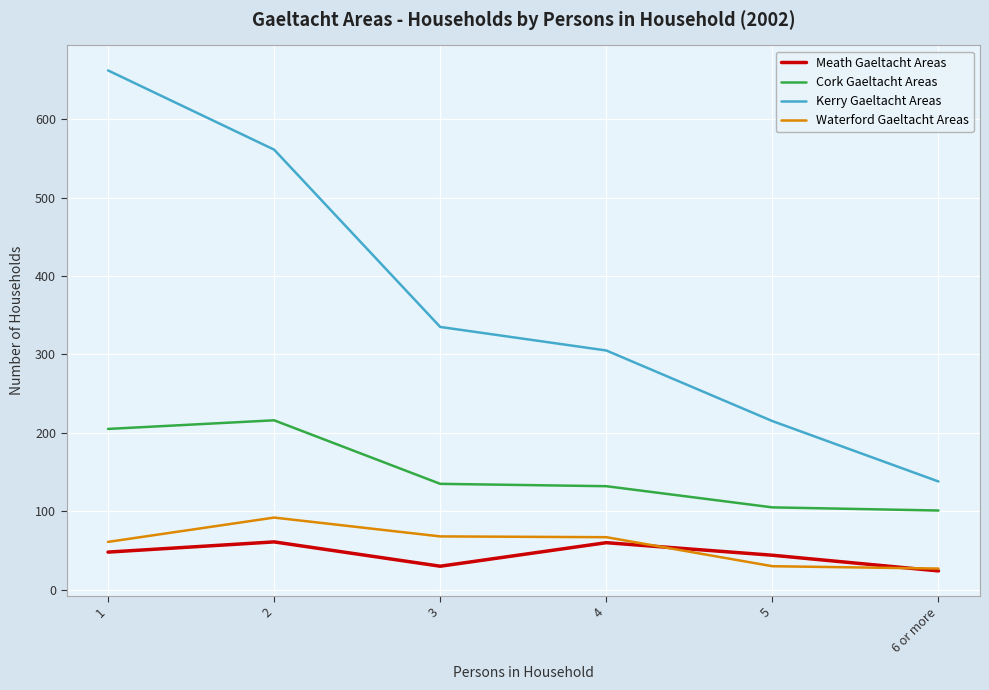

True or false: Cork Gaeltacht Areas and Kerry Gaeltacht Areas intersect in this chart.

False